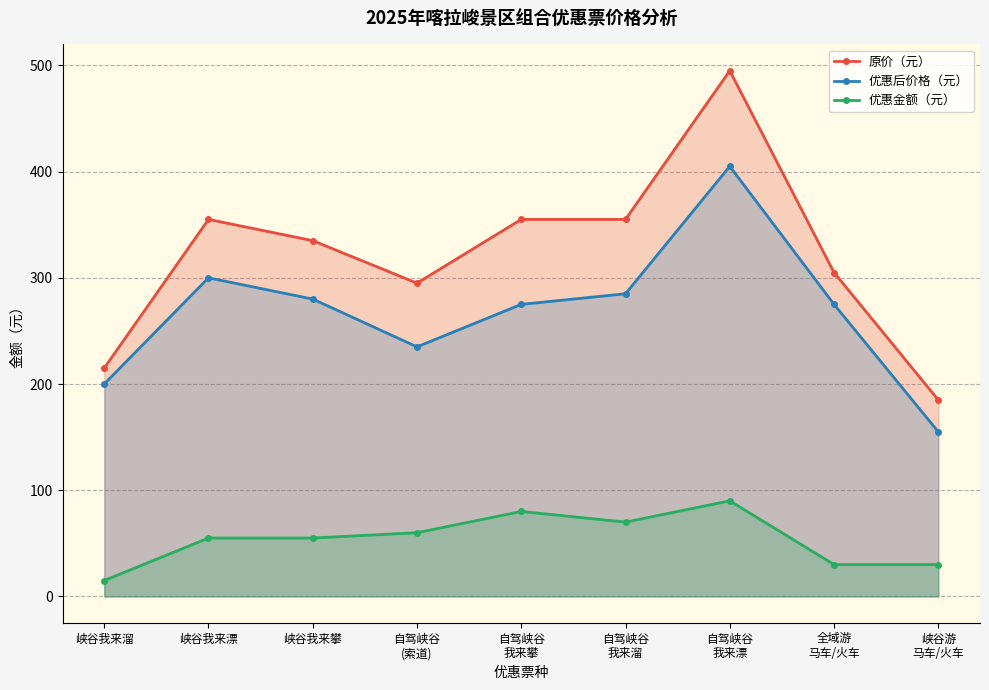

What are all the series names shown in the legend?

原价（元）, 优惠后价格（元）, 优惠金额（元）